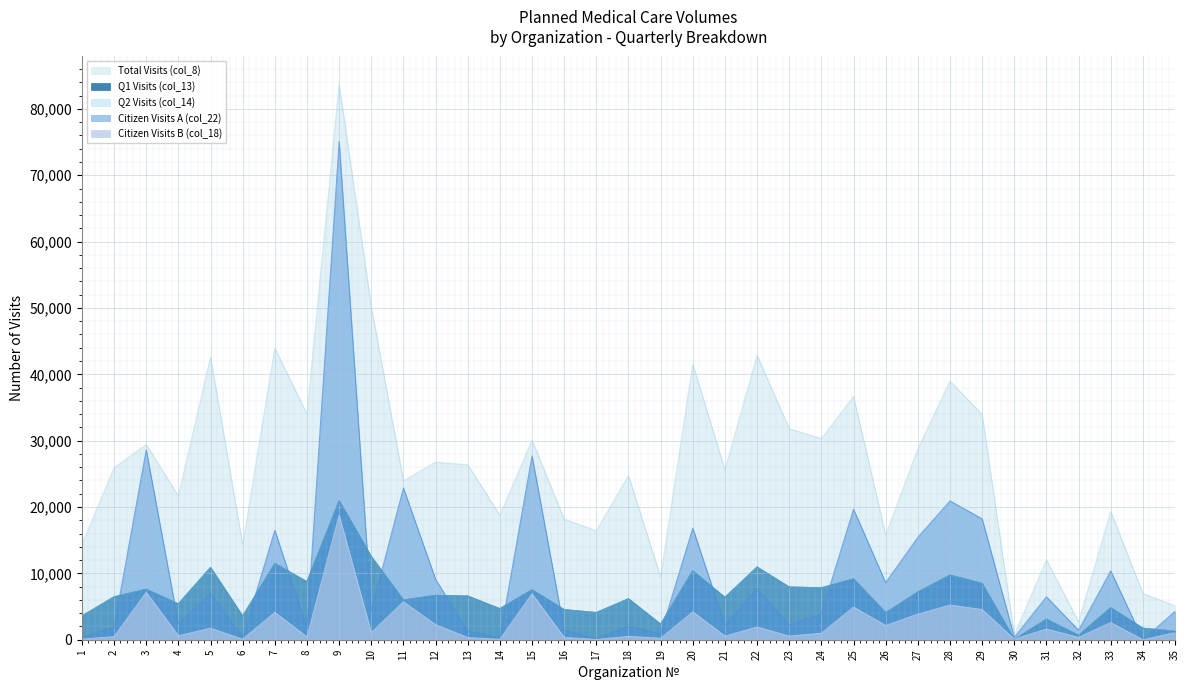

What is the difference between the maximum and minimum values in the Total Visits (col_8) series?

83004